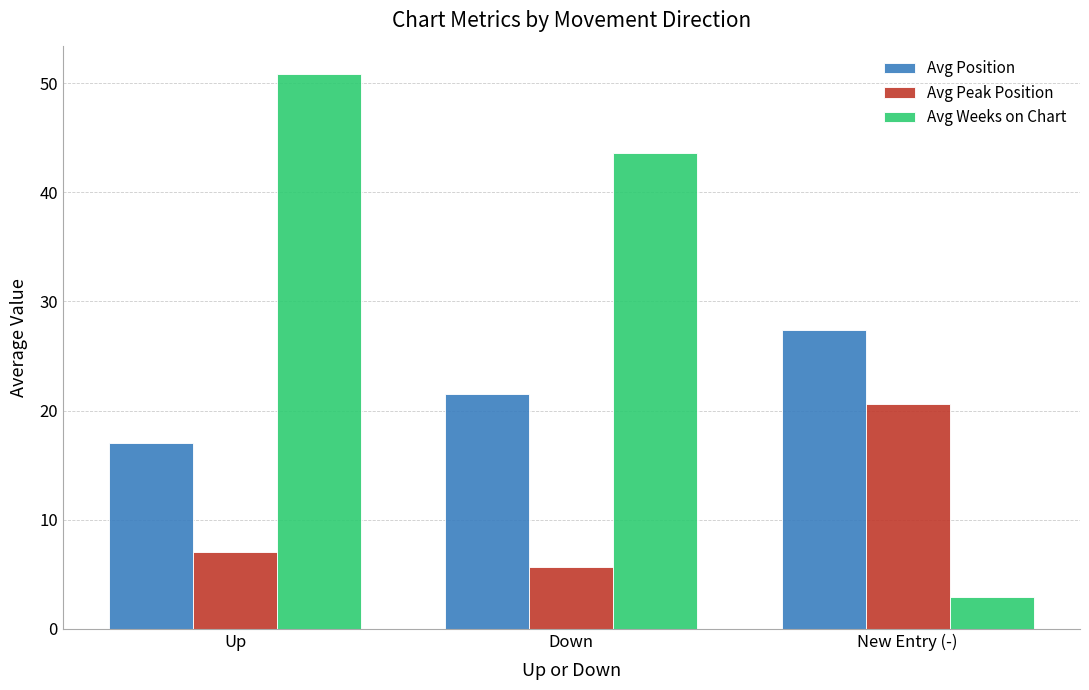

List the series in order of their overall mean, lowest first.

Avg Peak Position, Avg Position, Avg Weeks on Chart